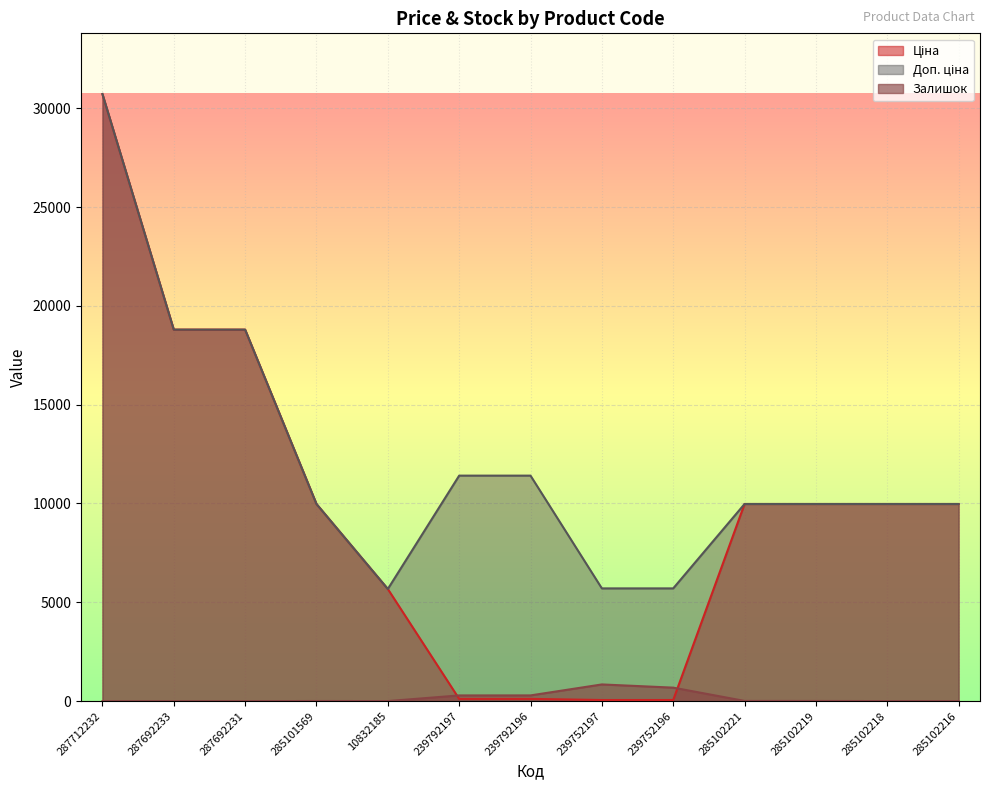

What is the difference between the Ціна values at 239752196 and 285101569?

9917.9